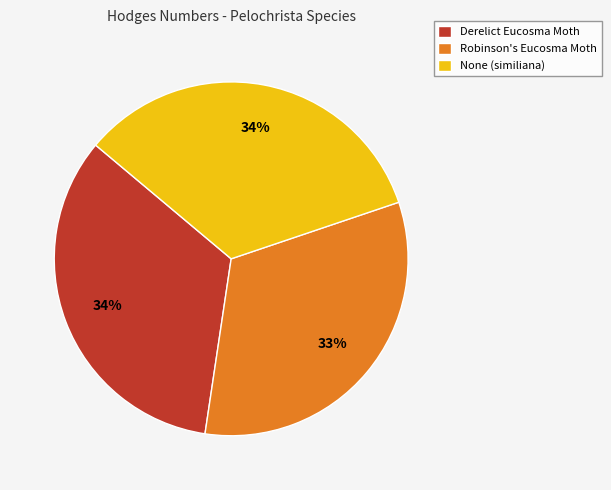

Which slice is the smallest?

Robinson's Eucosma Moth